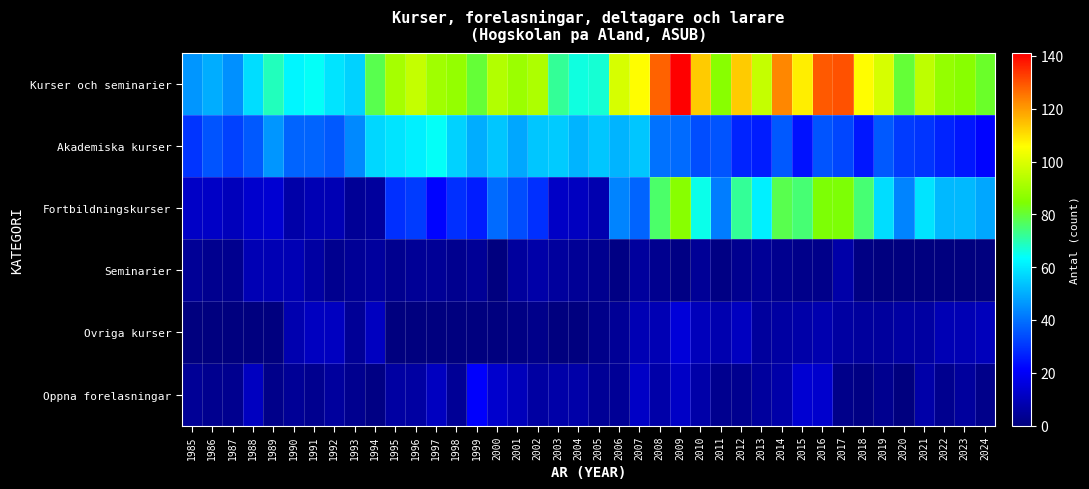

What is the difference between the highest and lowest values at 2012?

110